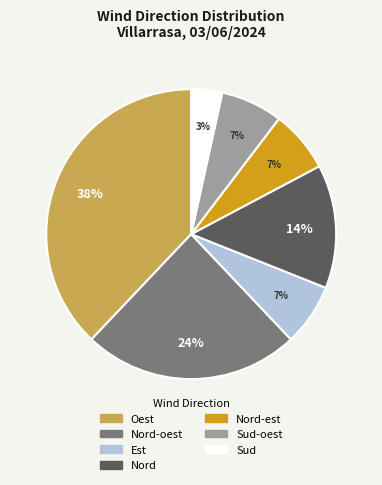

Is it true that Oest is 38% of the pie?

True